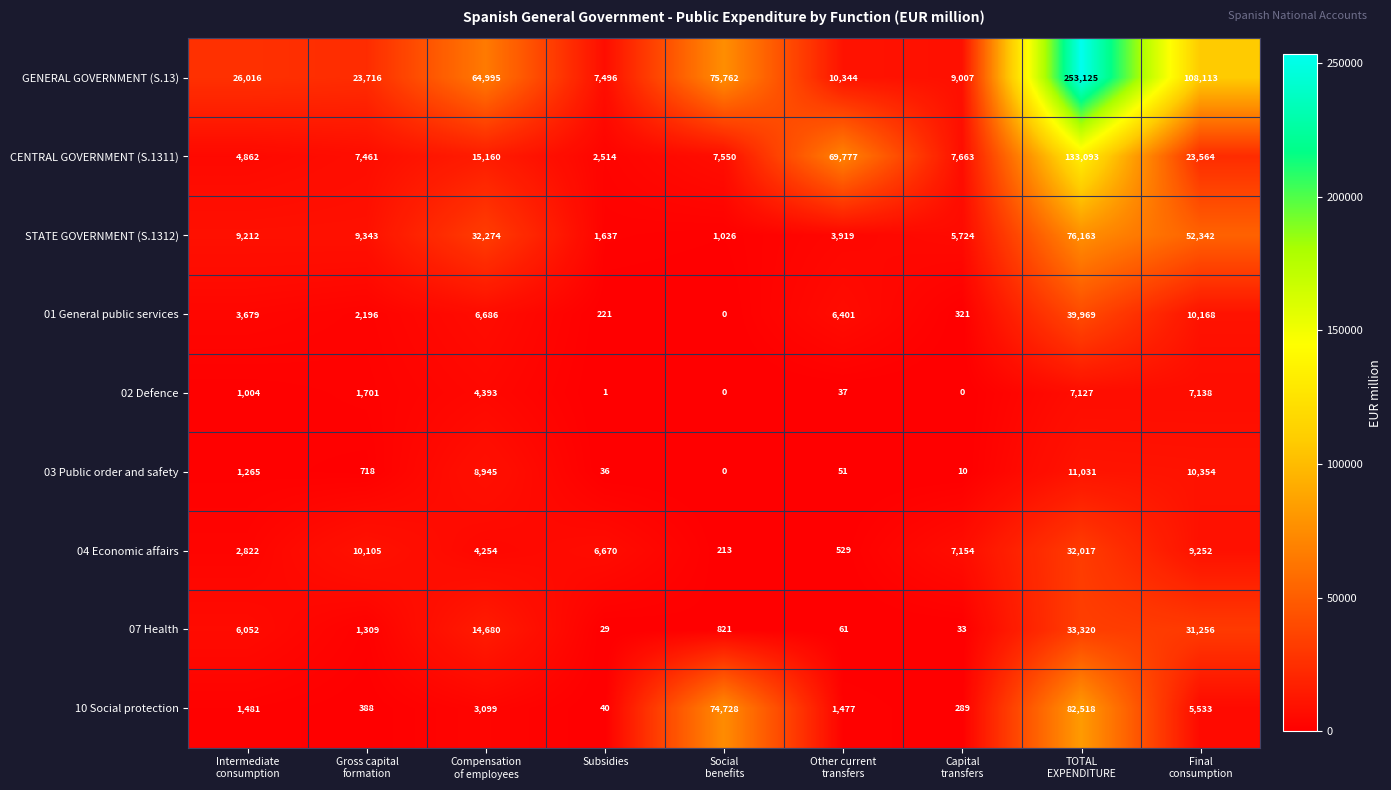

Is it true that 03 Public order and safety equals 36 at Subsidies?

True